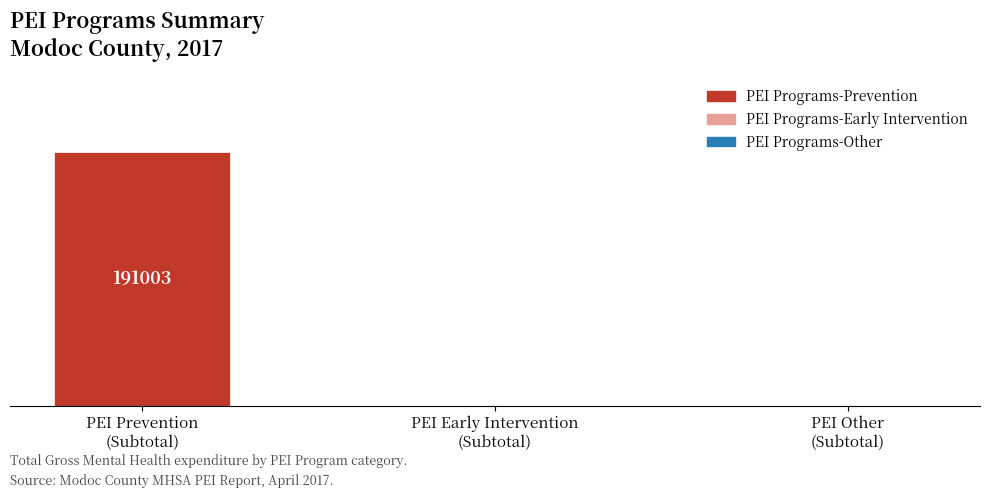

The chart shows a value of 0 at PEI Early Intervention
(Subtotal). True or false?

True